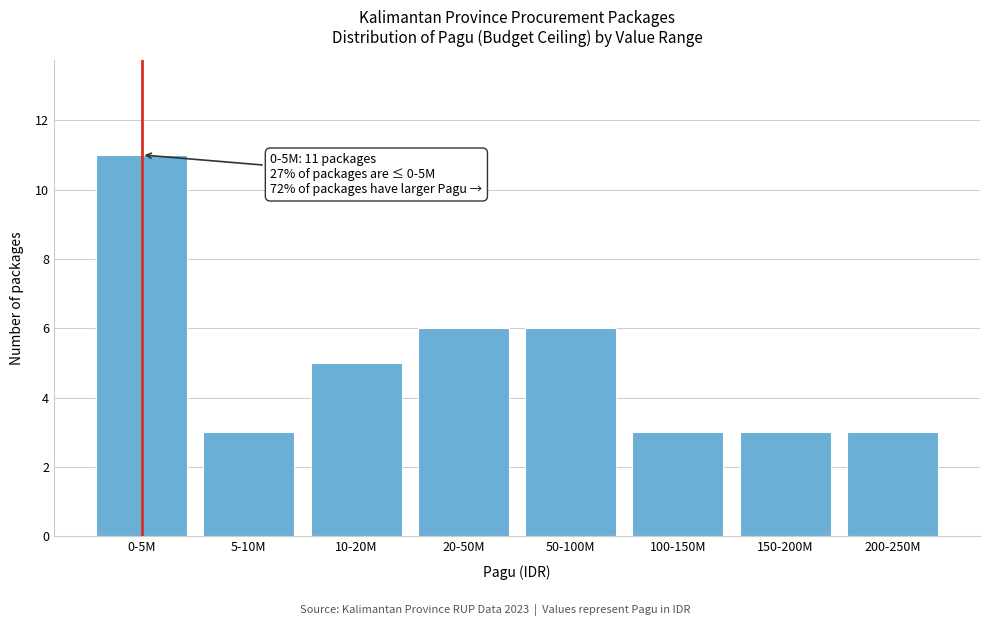

Reading right to left, transcribe all the data shown in this chart.

200-250M=3	150-200M=3	100-150M=3	50-100M=6	20-50M=6	10-20M=5	5-10M=3	0-5M=11